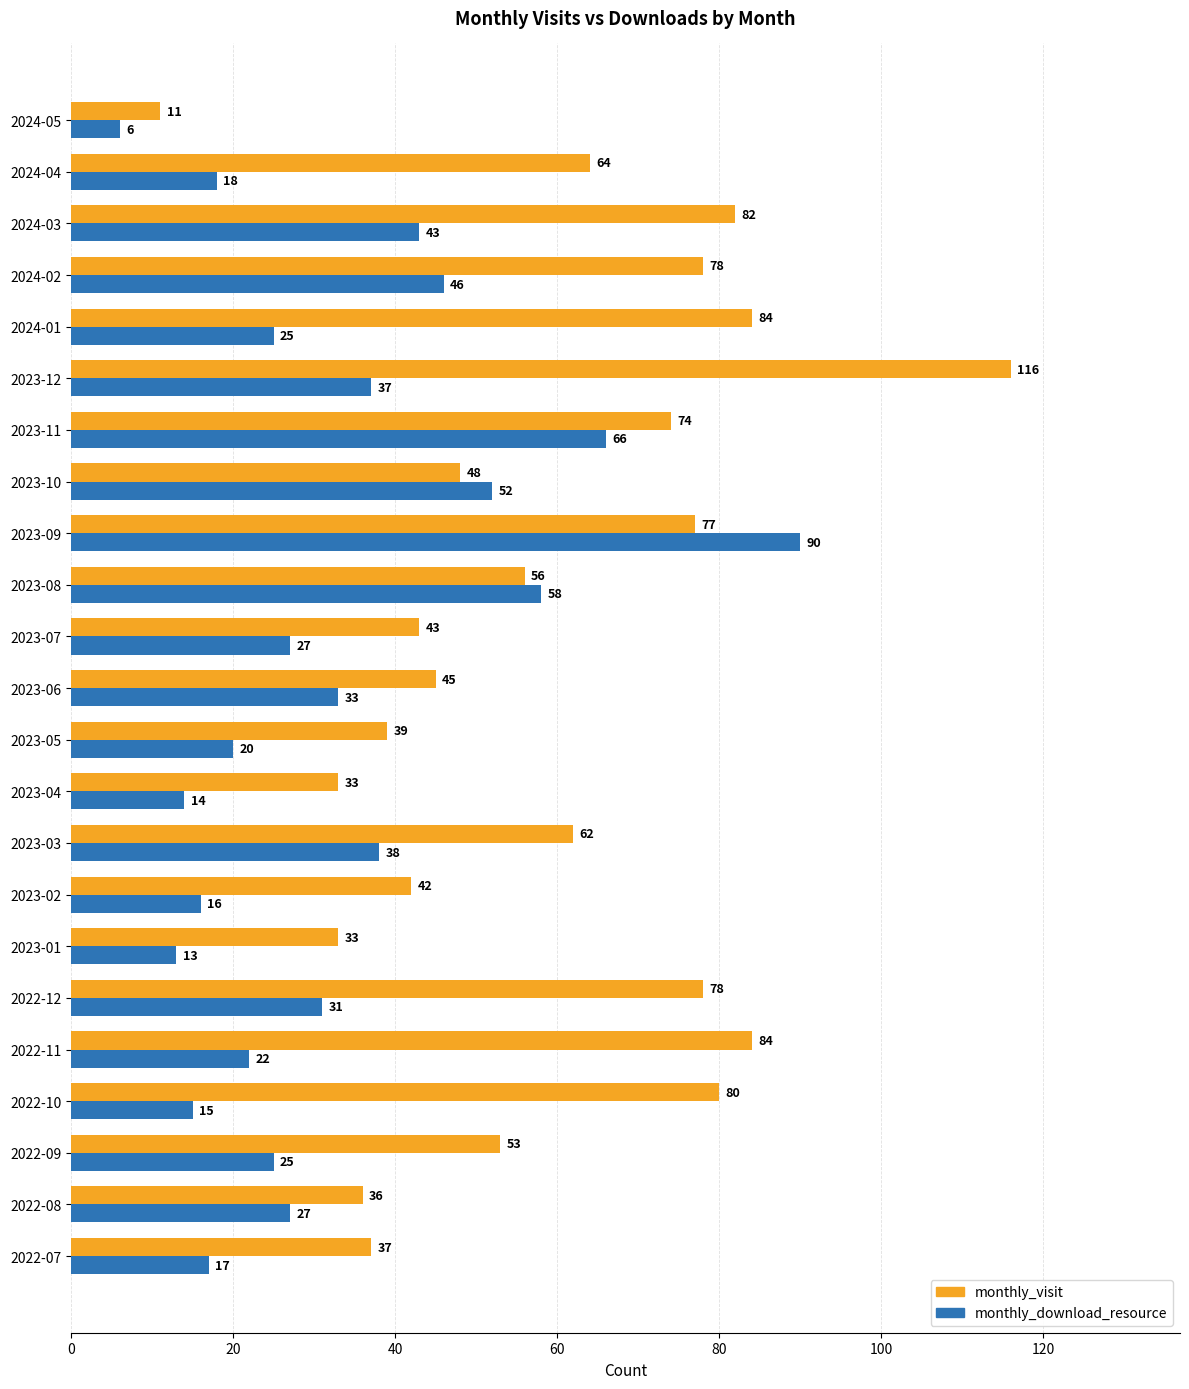

At which category does the chart reach its peak across all series?

2023-12